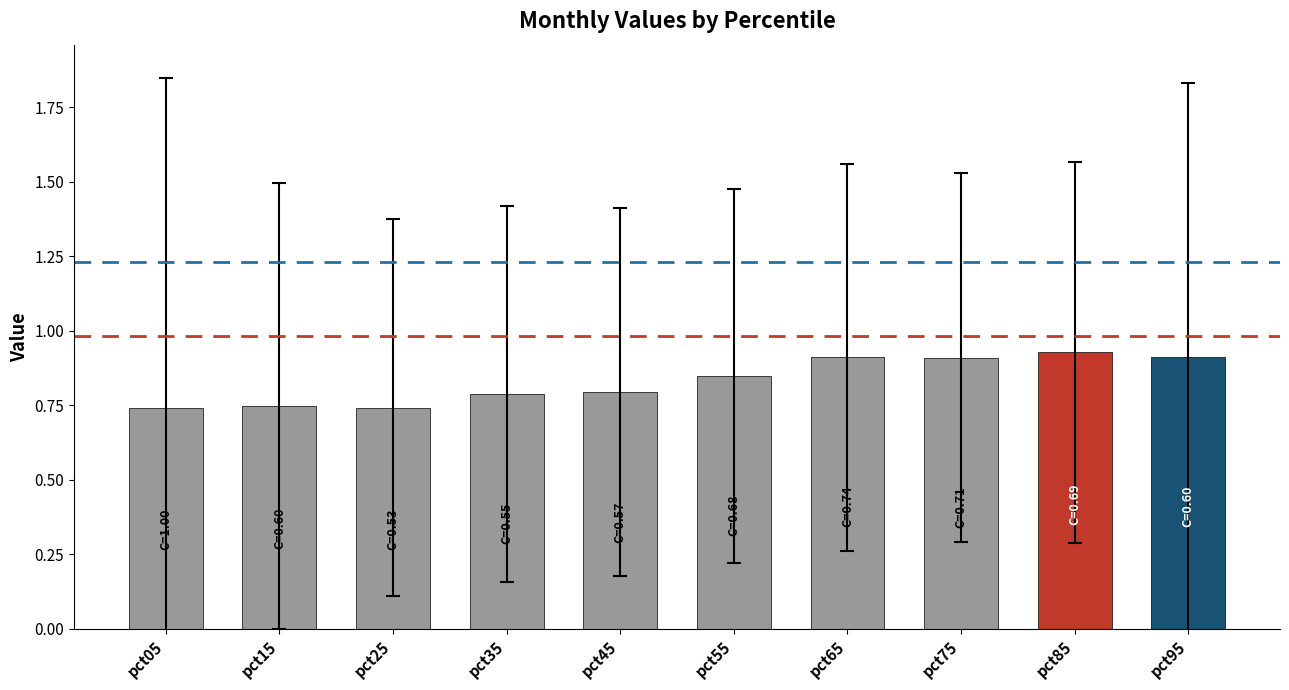

How many distinct data groups are displayed?

1